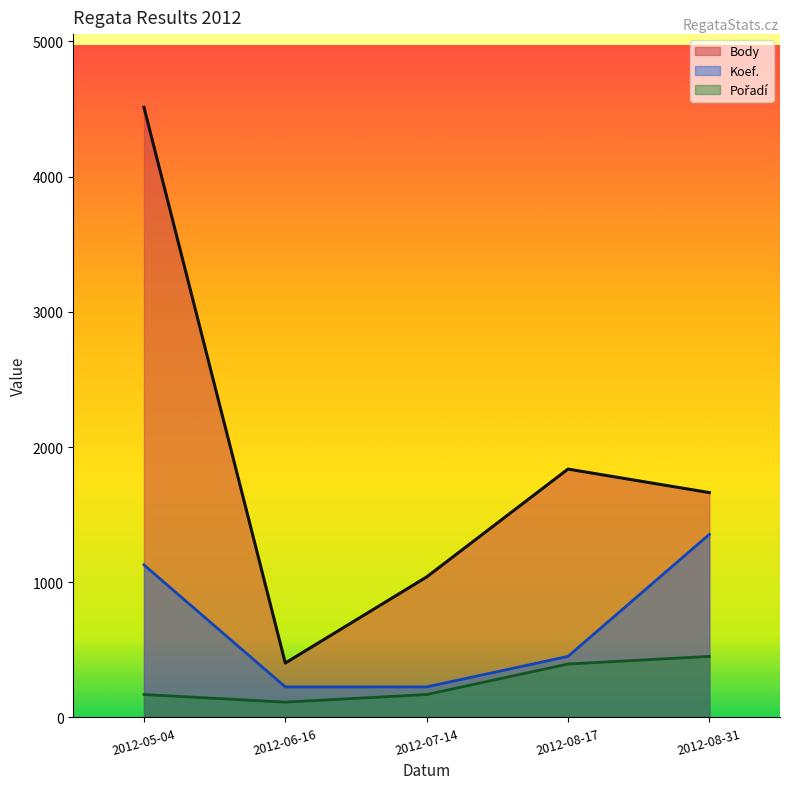

What is the value of the Pořadí point at the 4th from the left?

394.9